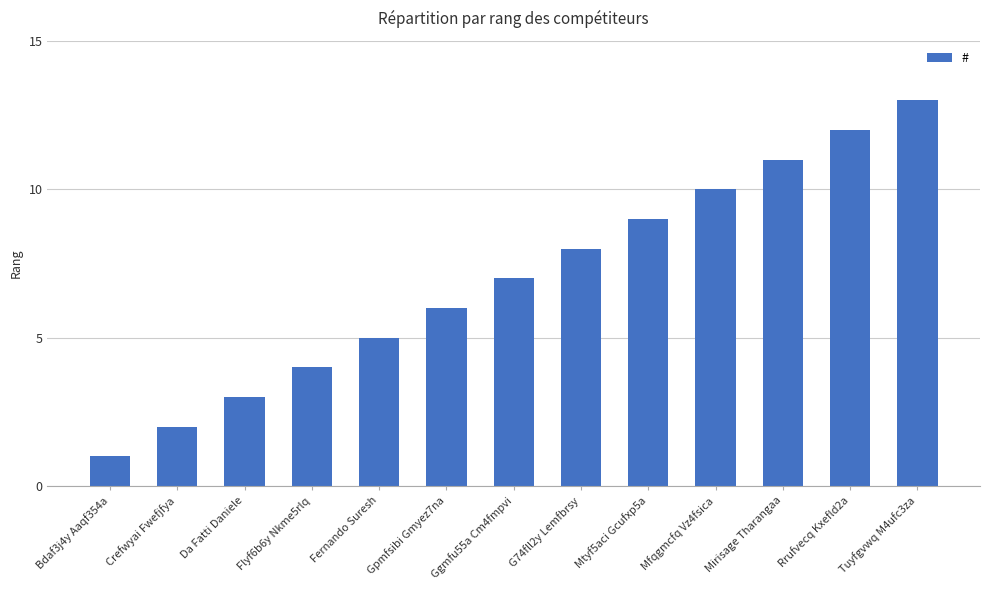

List the labels in order of value, largest first.

Tuyfgvwq M4ufc3za, Rrufvecq Kxefld2a, Mirisage Tharangaa, Mfqgmcfq Vz4fsica, Mtyf5aci Gcufxp5a, G74fll2y Lemfbrsy, Ggmfu55a Cm4fmpvi, Gpmfsibi Gmyez7na, Fernando Suresh, Flyf6b6y Nkme5rlq, Da Fatti Daniele, Crefwyai Fwefjfya, Bdaf3j4y Aaqf354a